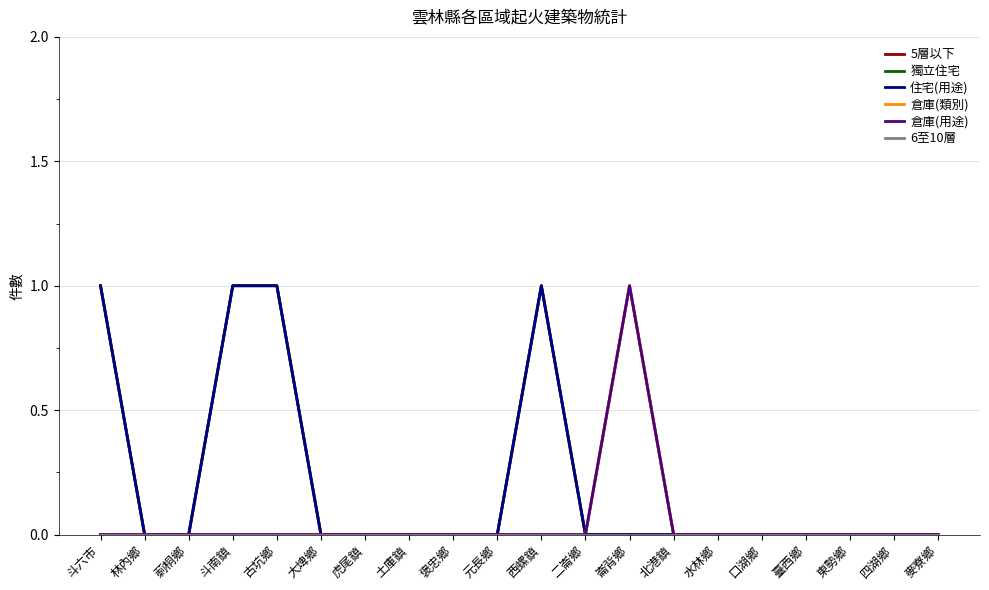

True or false: 獨立住宅 and 倉庫(用途) intersect in this chart.

False